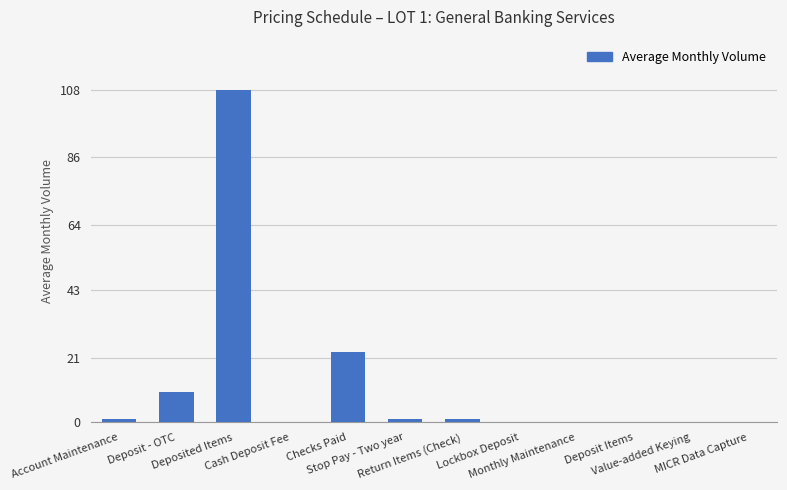

Reading left to right, list all the values displayed in this chart.

1	10	108	0	23	1	1	0	0	0	0	0